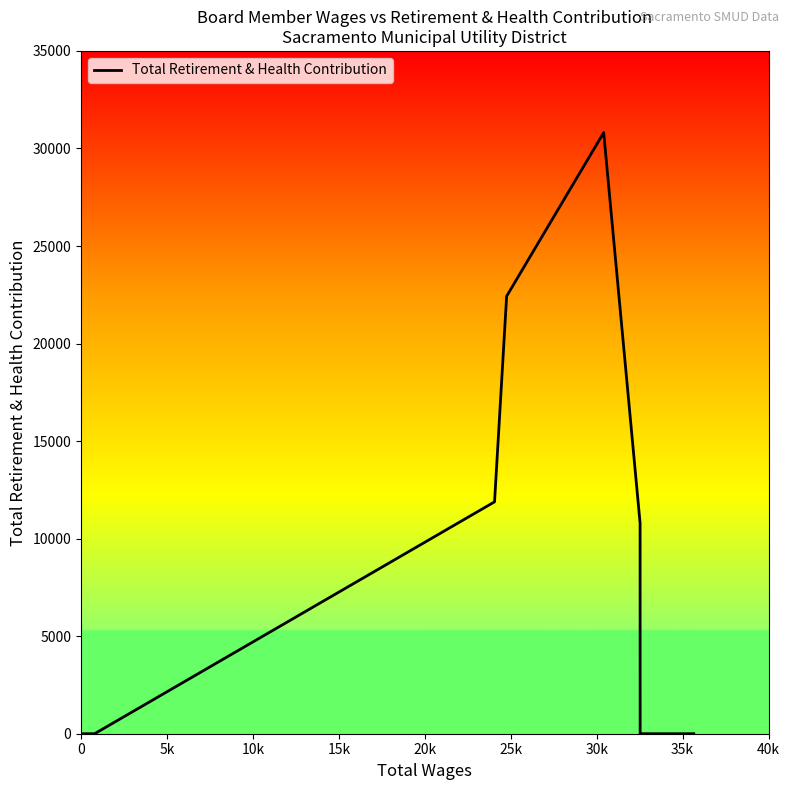

What is the difference between the maximum and minimum values?

30814